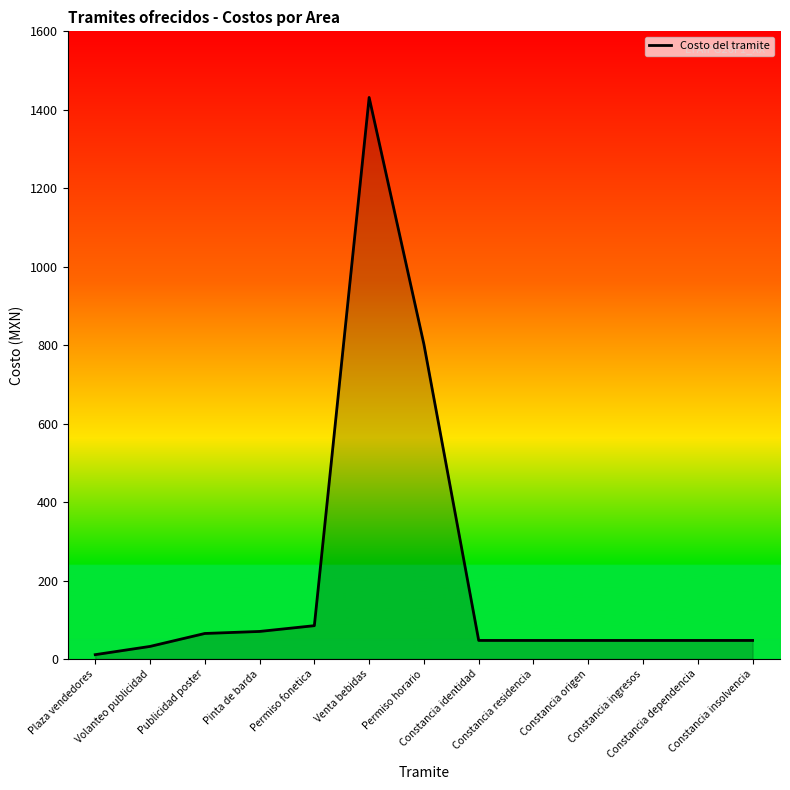

What is the difference between the maximum and second lowest values?

1399.5